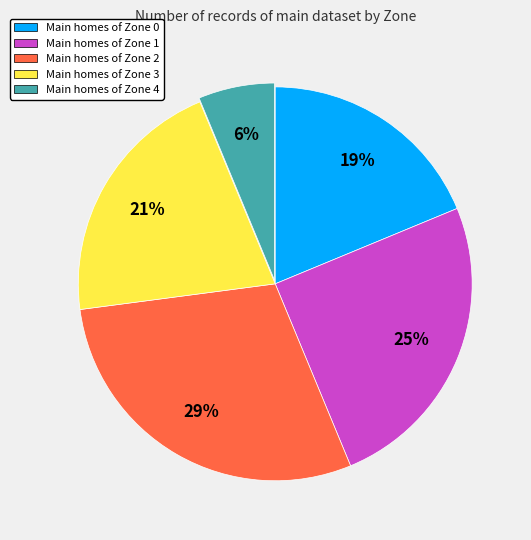

Is there any slice that represents more than half of the pie?

No